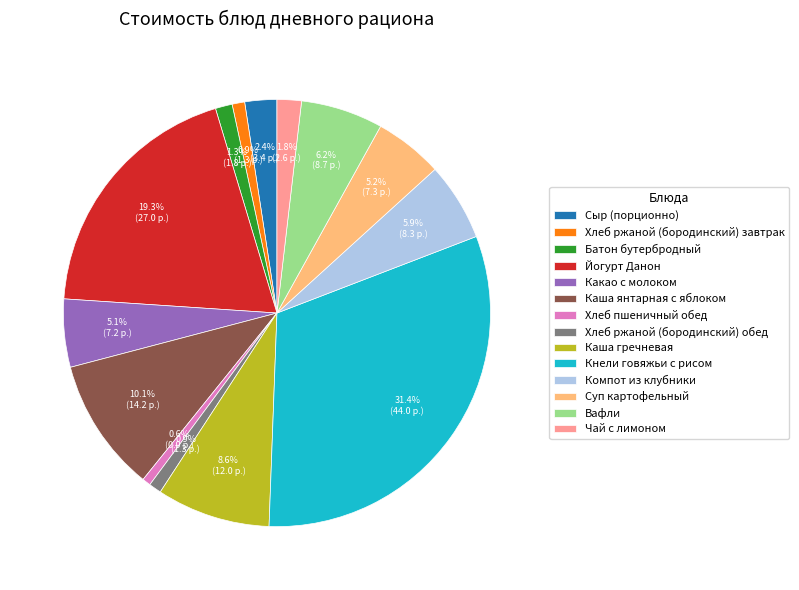

To the nearest percent, what percentage of the pie is Каша гречневая?

9%